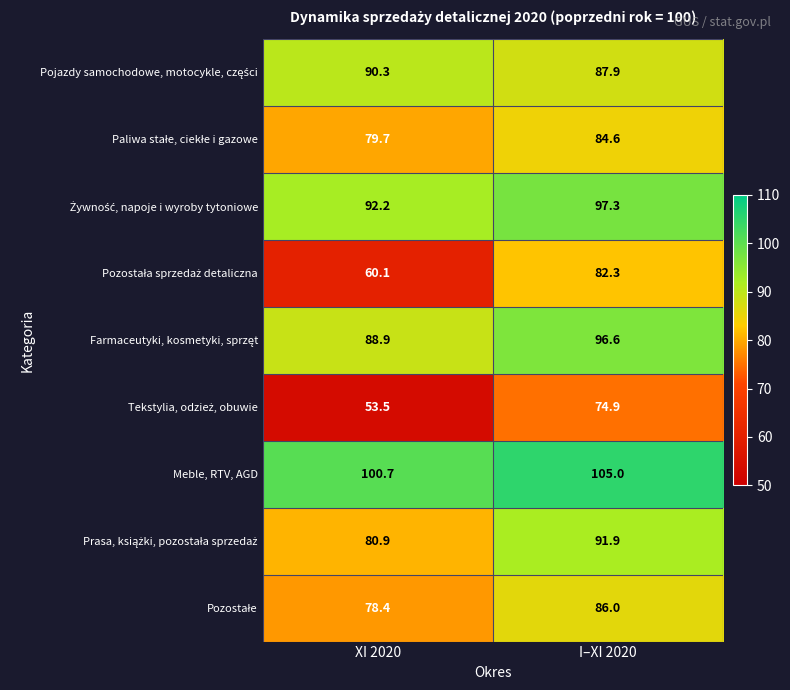

What is the difference between the highest and lowest values at I–XI 2020?

30.1